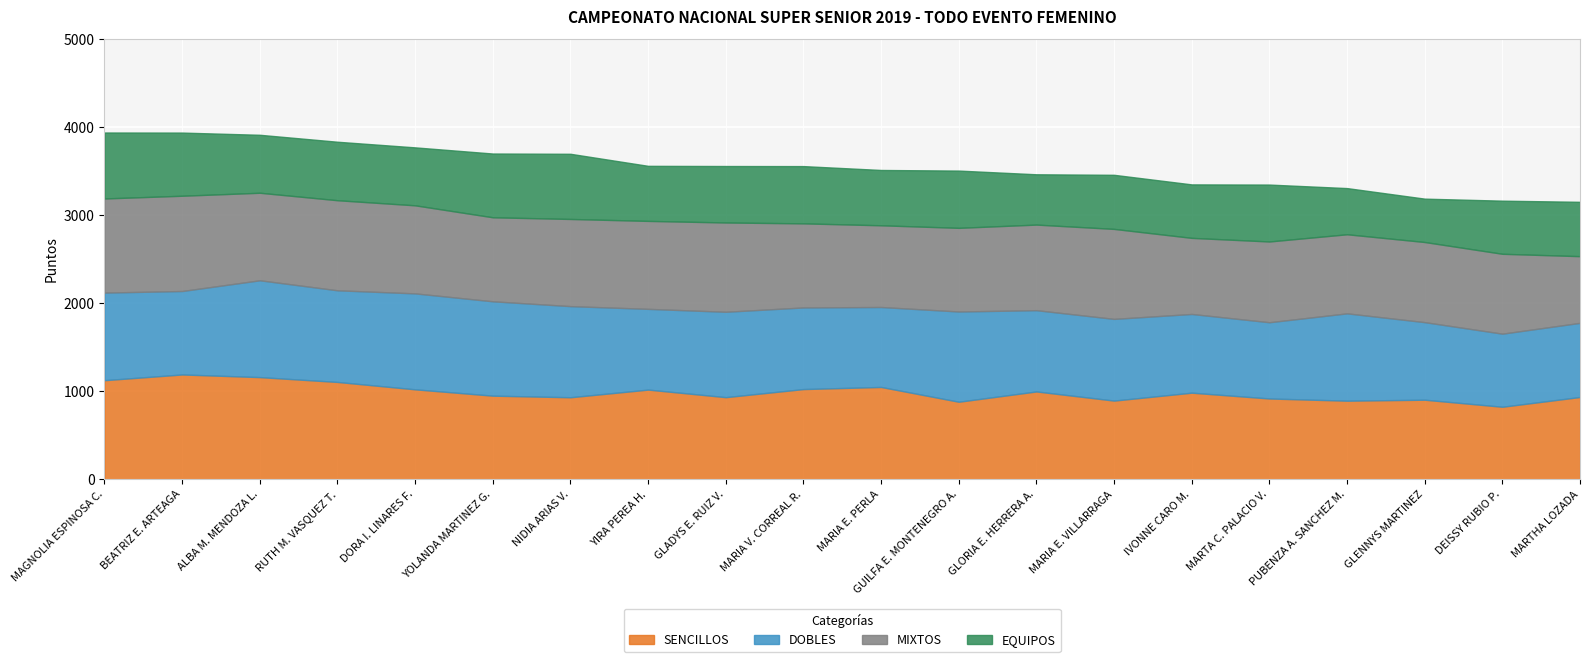

How many interior local valleys does the MIXTOS series have?

5